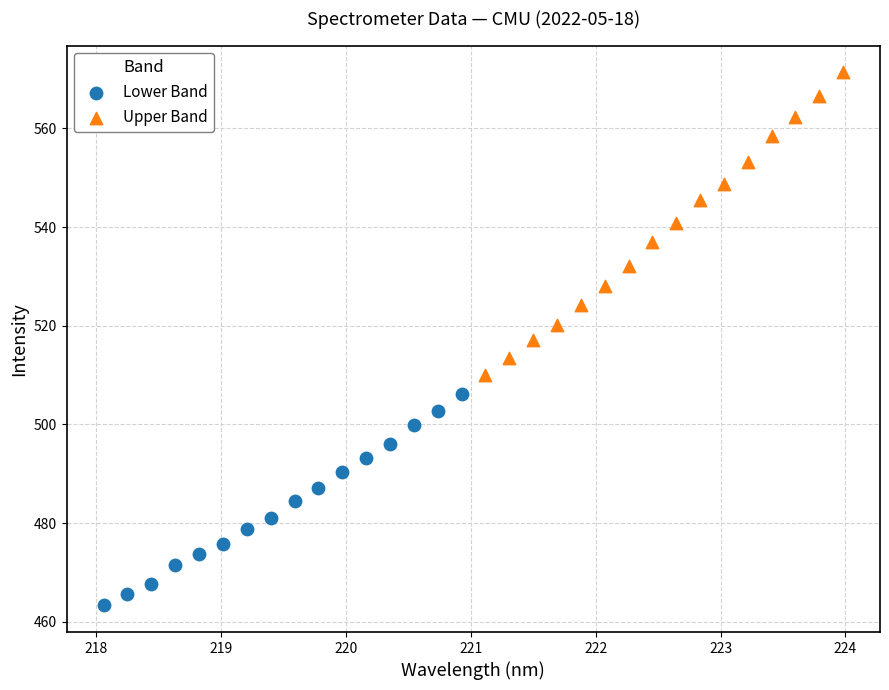

Which series contains the lowest Y value?

Lower Band